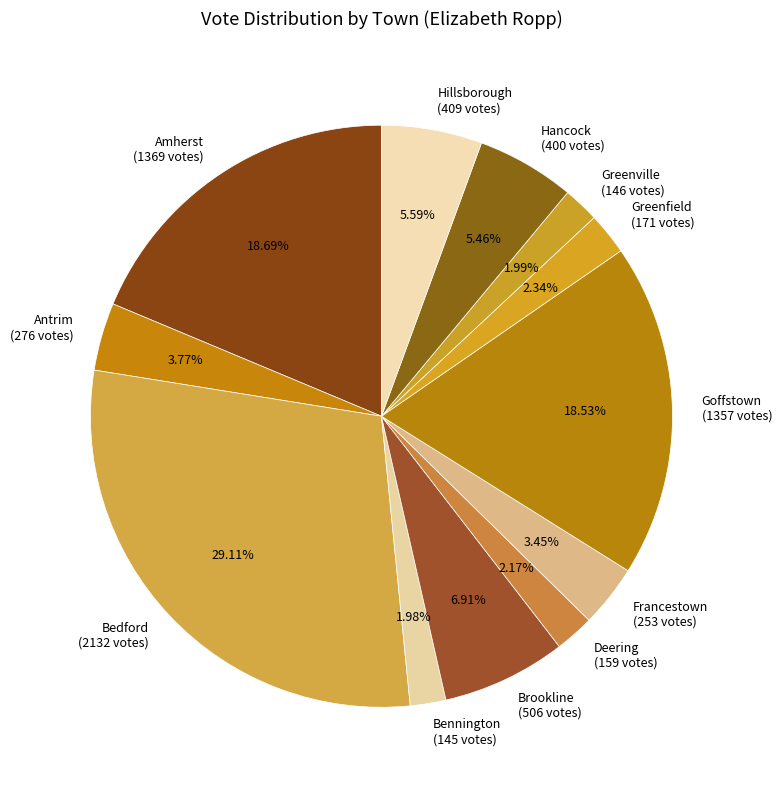

Does Hillsborough account for over 50% of the chart?

No